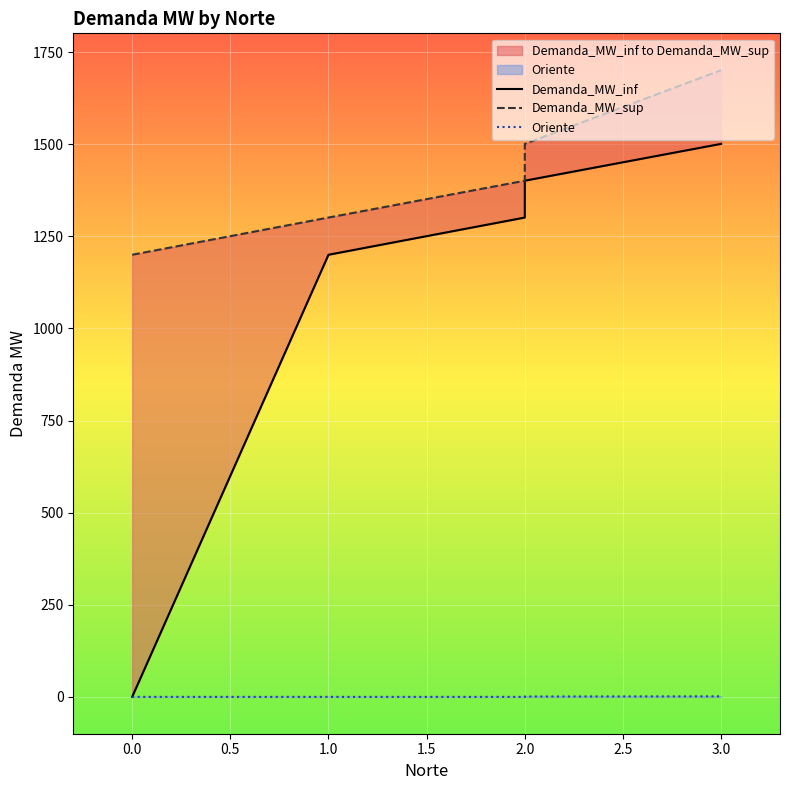

List the series in order of their overall mean, highest first.

Demanda_MW_sup, Demanda_MW_inf, Oriente